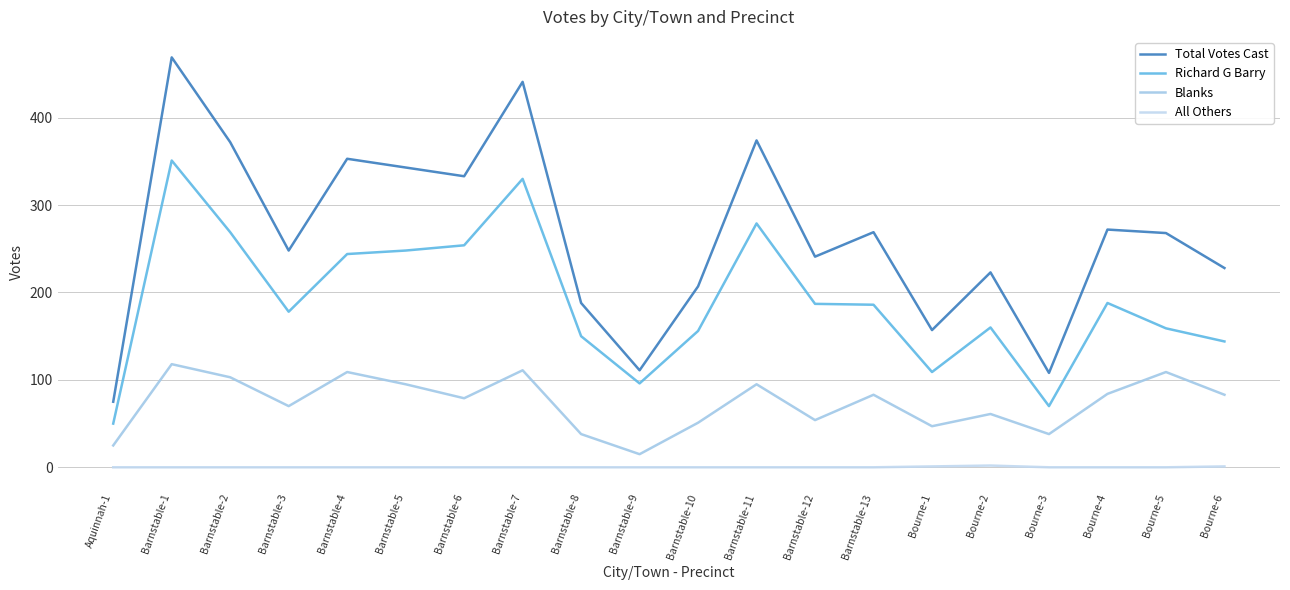

How many lines are shown in the chart?

4